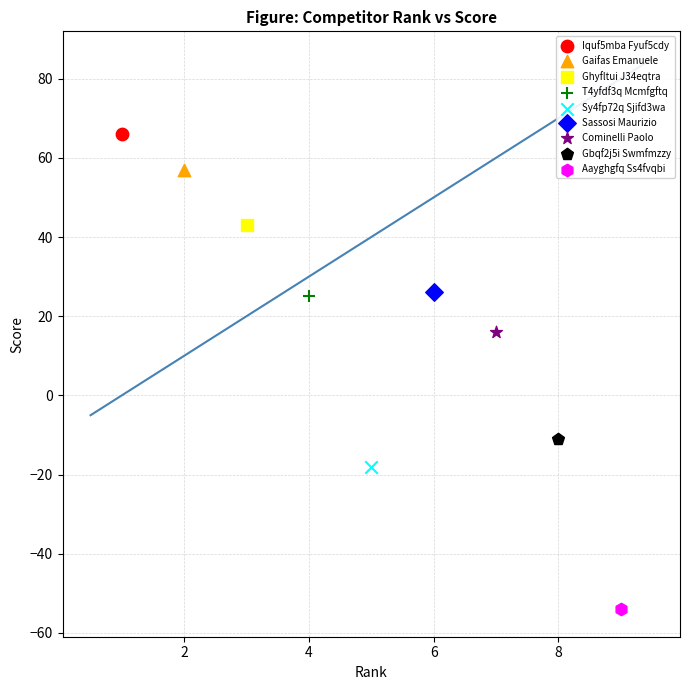

What are all the series names shown in the legend?

Iquf5mba Fyuf5cdy, Gaifas Emanuele, Ghyfltui J34eqtra, T4yfdf3q Mcmfgftq, Sy4fp72q Sjifd3wa, Sassosi Maurizio, Cominelli Paolo, Gbqf2j5i Swmfmzzy, Aayghgfq Ss4fvqbi